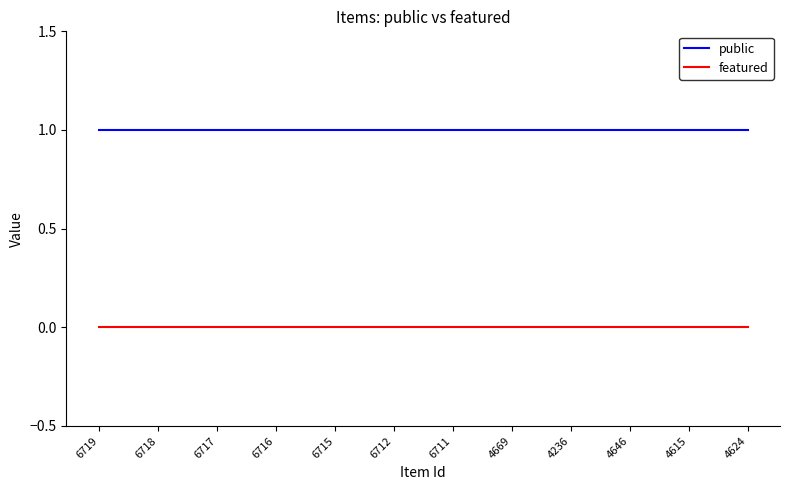

Reading left to right, what are all the values shown in this chart?

public: 1	1	1	1	1	1	1	1	1	1	1	1
featured: 0	0	0	0	0	0	0	0	0	0	0	0